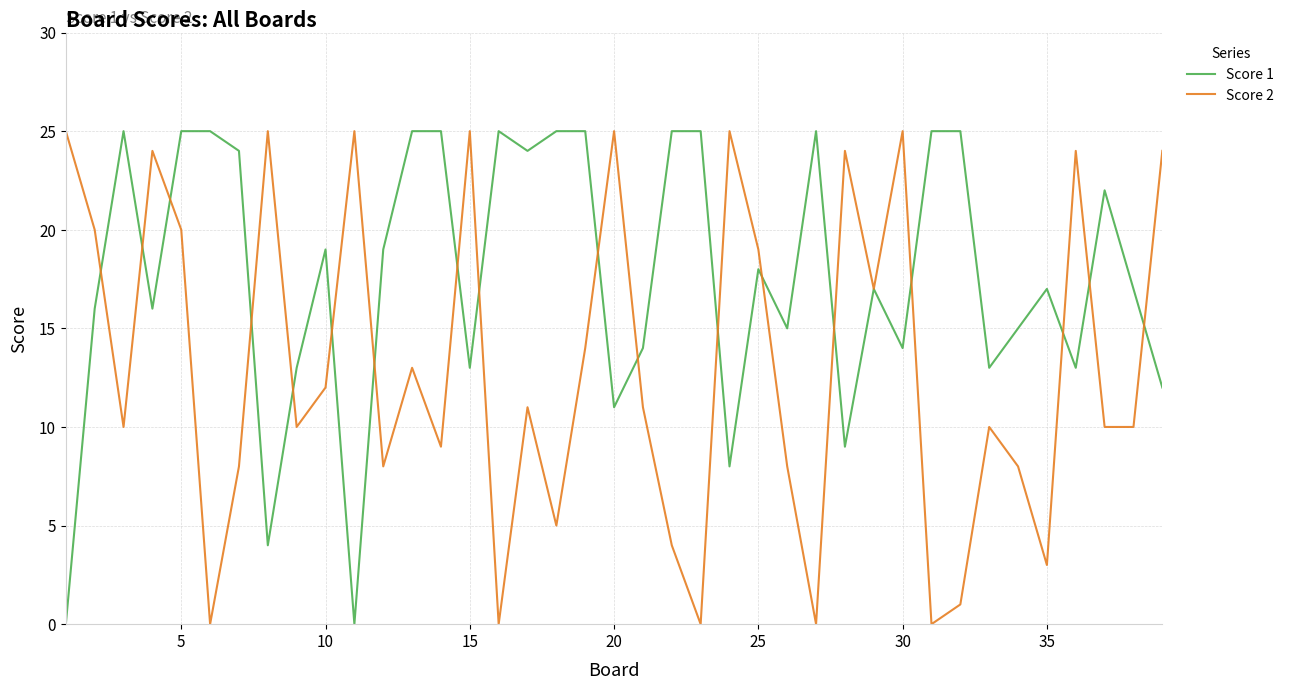

What is the highest value of the Score 2 series?

25